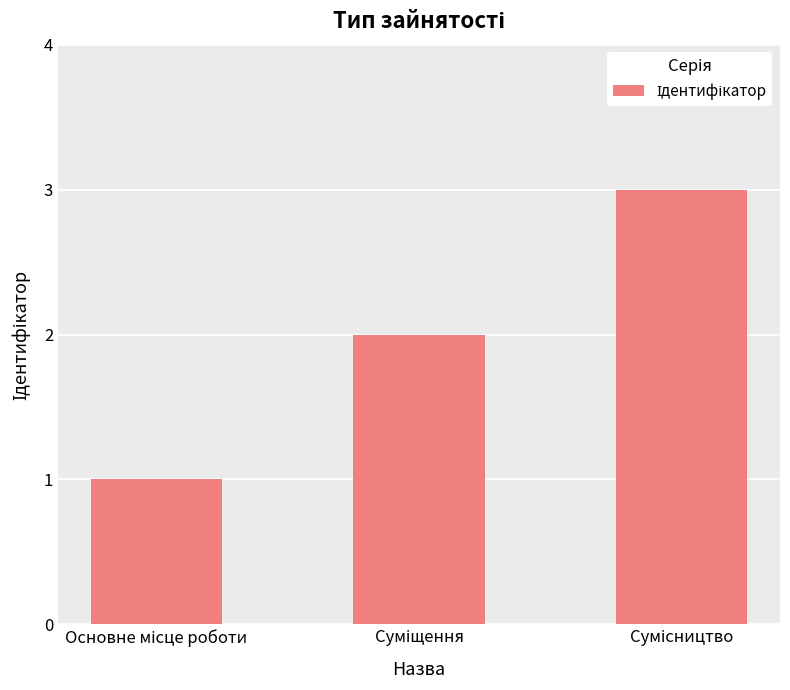

What is the sum of all values?

6